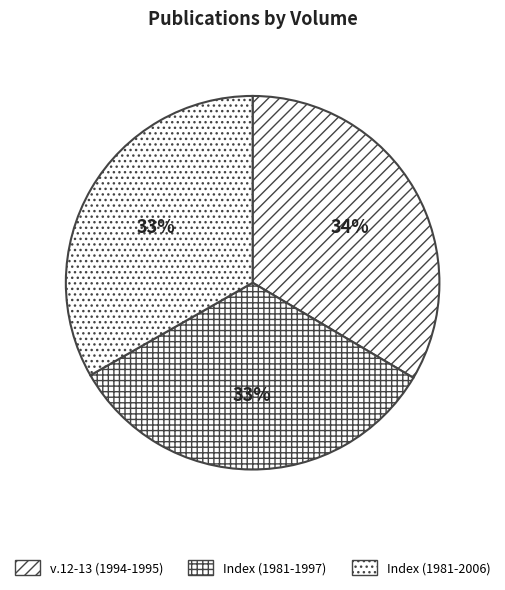

How many slices are in this pie chart?

3